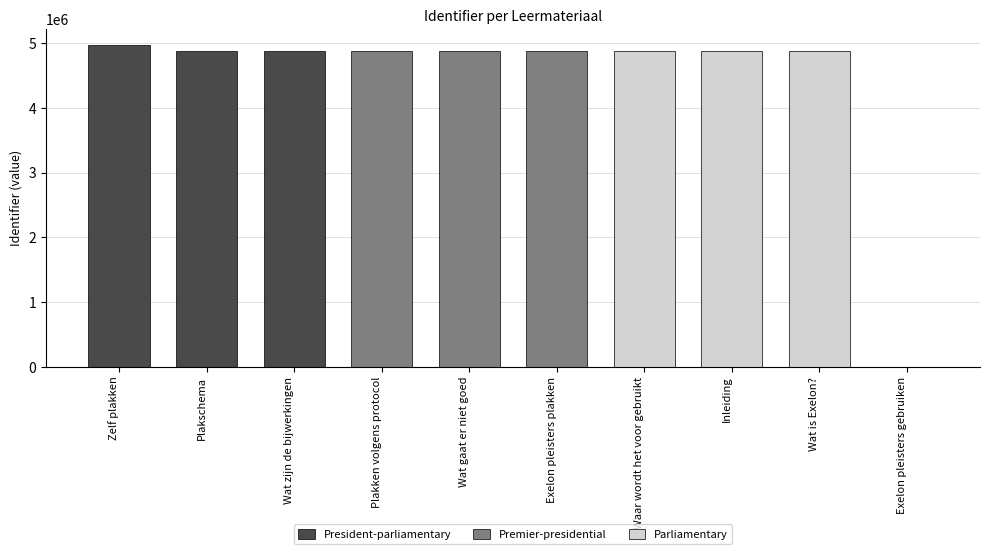

Are the bars horizontal?

No